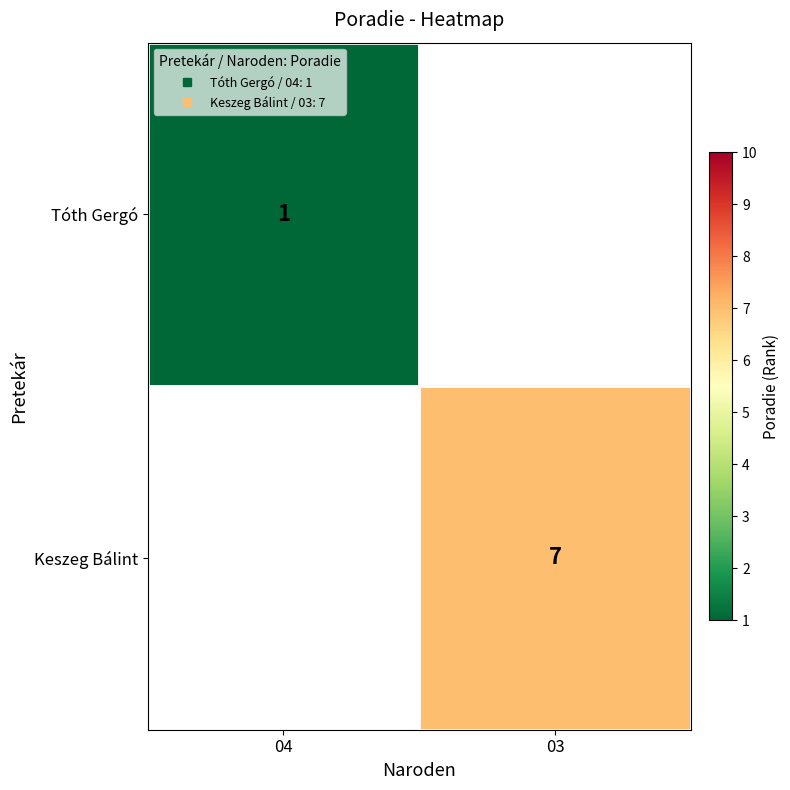

How many distinct data groups are displayed?

2